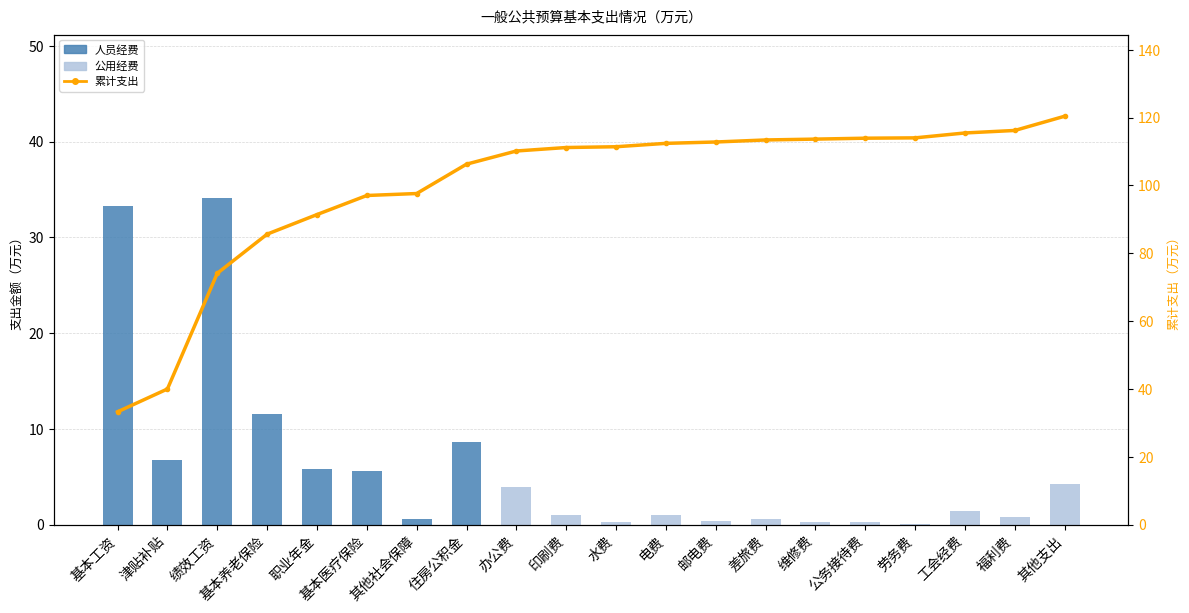

Which series has the largest range (max minus min)?

累计支出